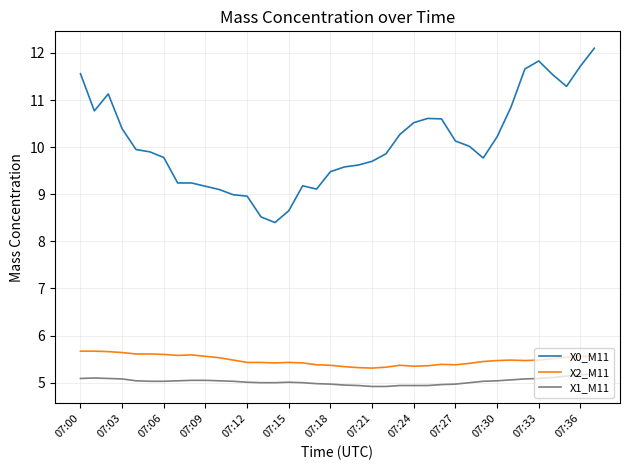

True or false: X0_M11 and X1_M11 cross at least once.

False